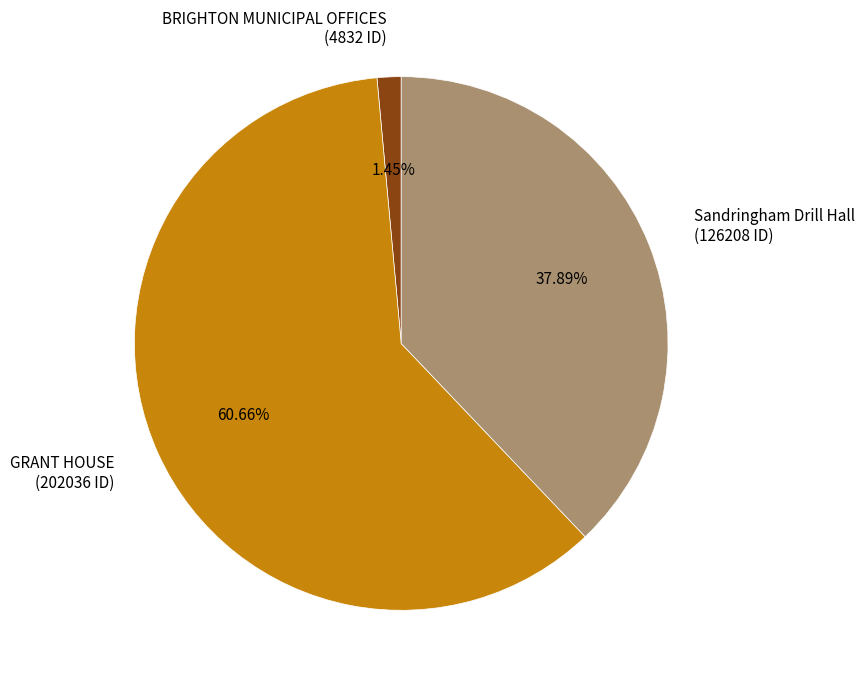

Do GRANT HOUSE and Sandringham Drill Hall together represent more than half of the pie?

Yes